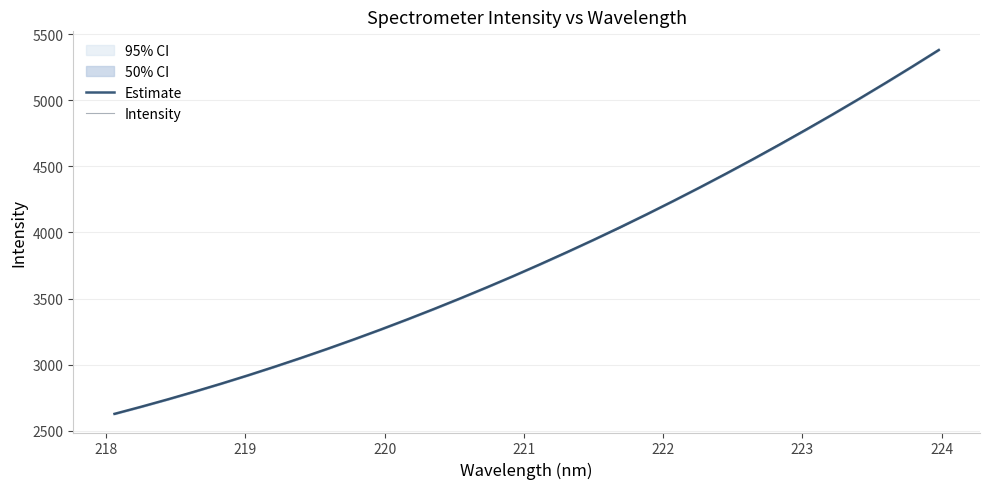

What is the lowest value of the Estimate series?

2626.9